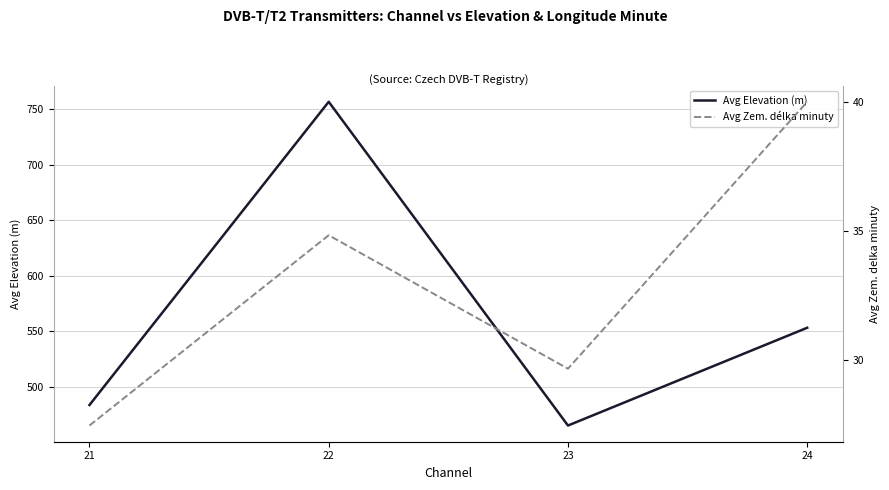

Reading left to right, what are all the values shown in this chart?

Avg Elevation (m): 21=483.4	22=756.6	23=464.9	24=553.0
Avg Zem. délka minuty: 21=27.5	22=34.8	23=29.7	24=40.0